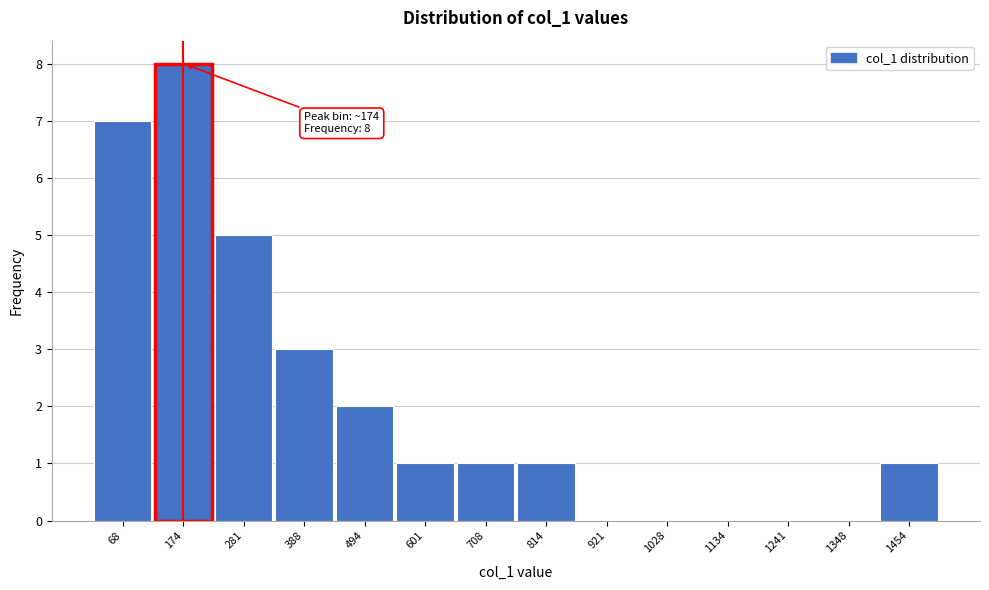

Which range on the x-axis has the tallest bar?

120 to 220